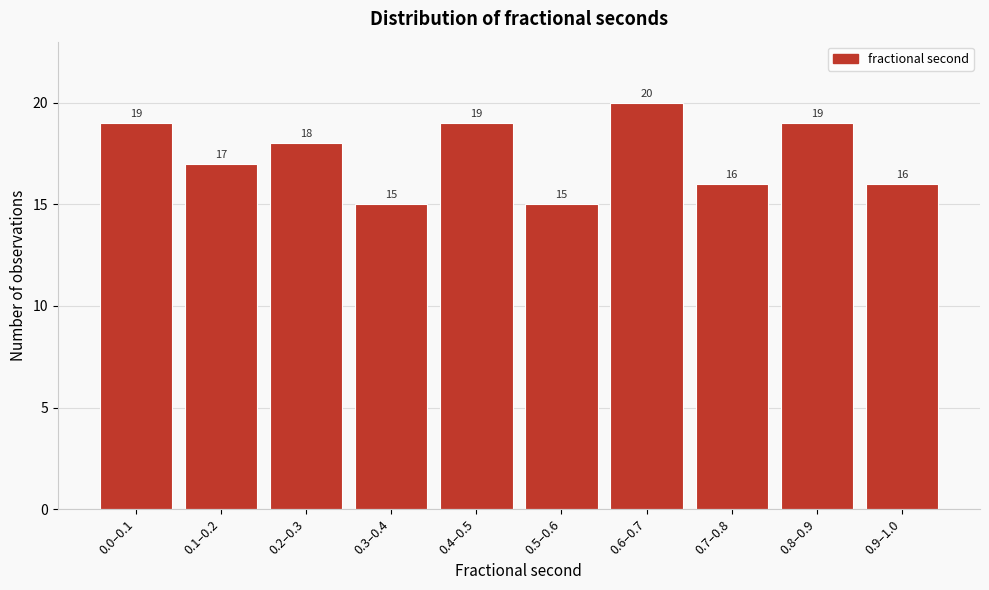

Reading left to right, what are all the values shown in this chart?

0.0–0.1=19	0.1–0.2=17	0.2–0.3=18	0.3–0.4=15	0.4–0.5=19	0.5–0.6=15	0.6–0.7=20	0.7–0.8=16	0.8–0.9=19	0.9–1.0=16